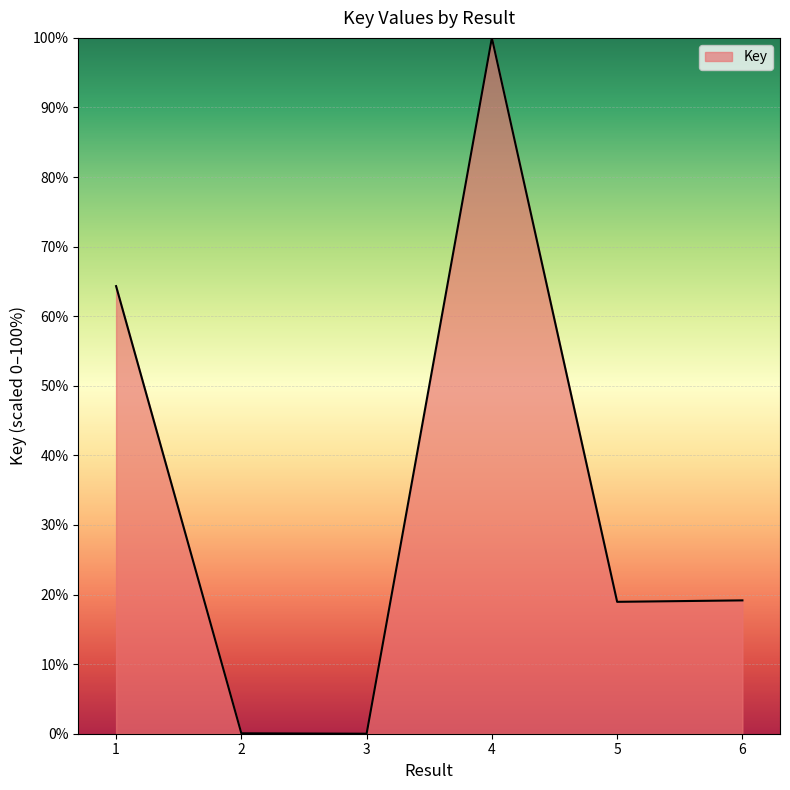

At which category does the data reach its first local peak?

4